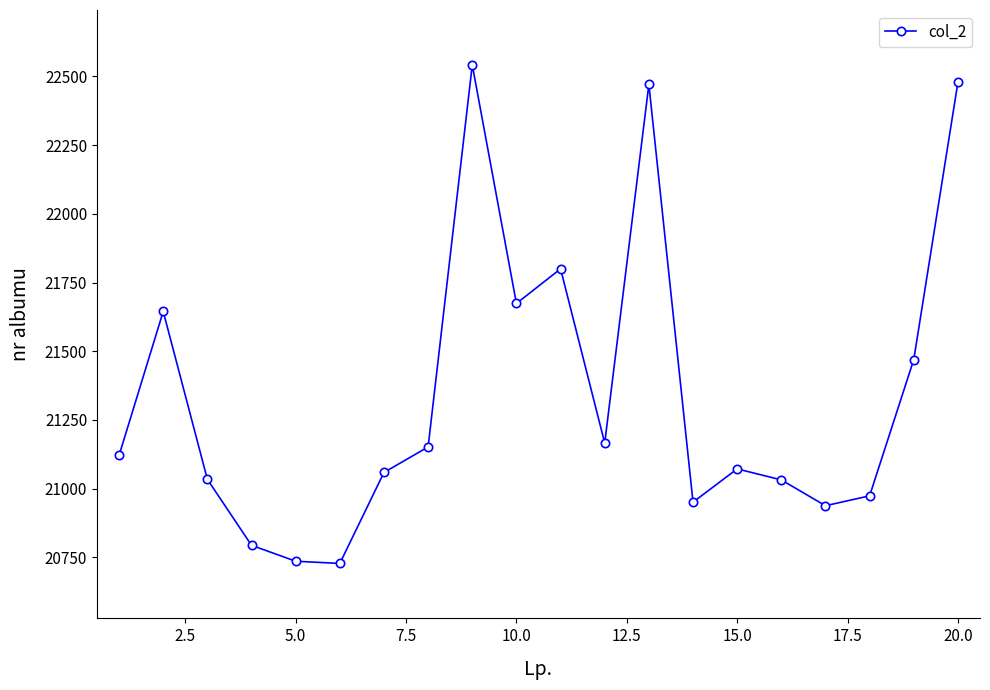

Count the number of categories in the chart.

20